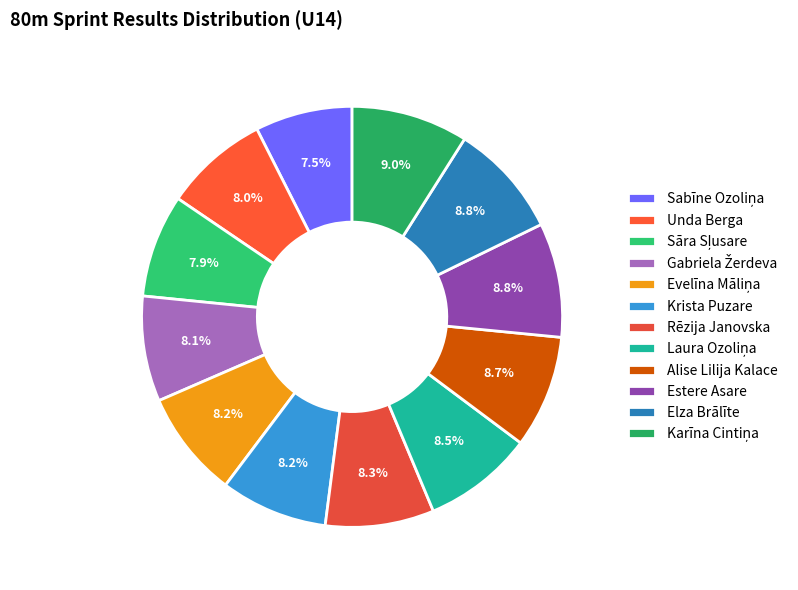

Does any single category account for the majority?

No